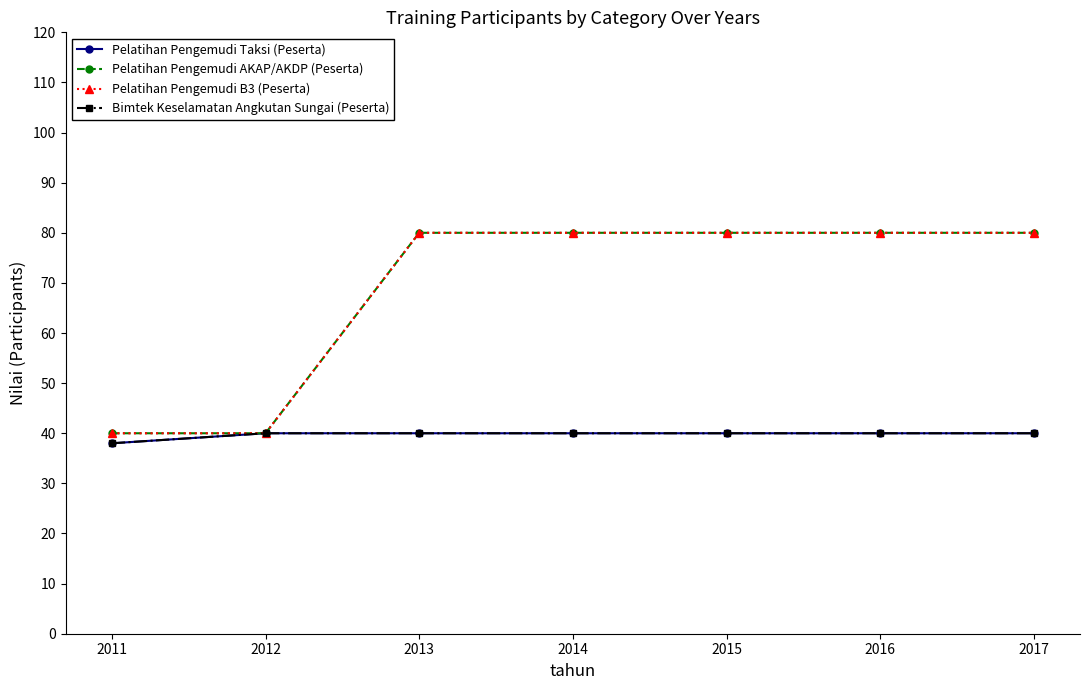

What are all the series names shown in the legend?

Pelatihan Pengemudi Taksi (Peserta), Pelatihan Pengemudi AKAP/AKDP (Peserta), Pelatihan Pengemudi B3 (Peserta), Bimtek Keselamatan Angkutan Sungai (Peserta)